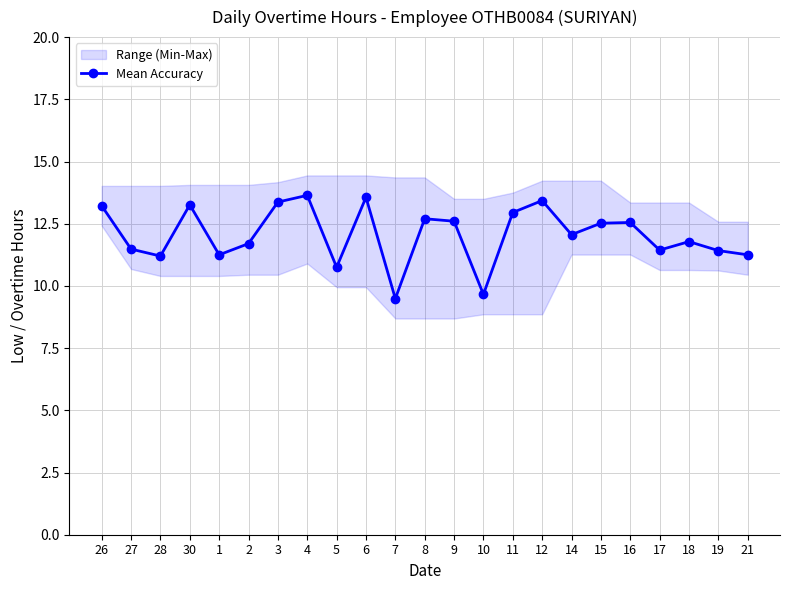

What is the change in value from 5 to 6?

+2.8